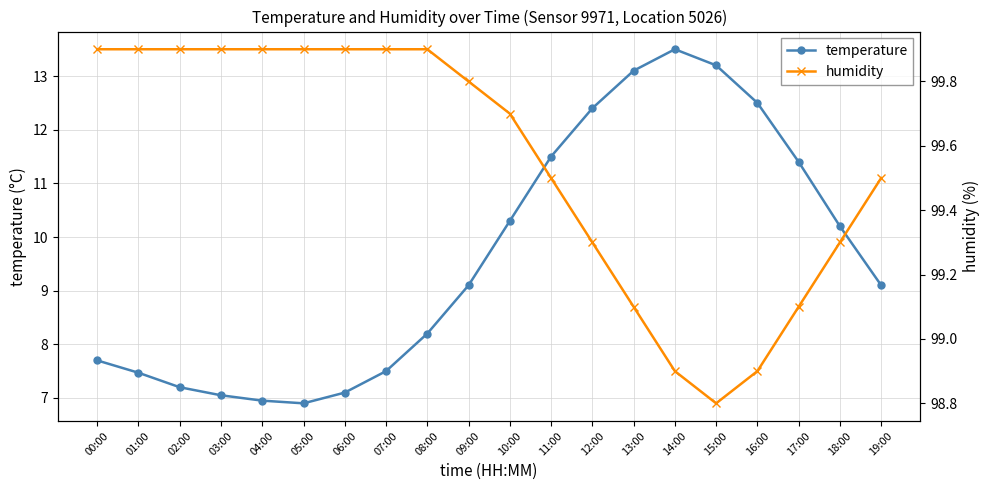

At 18:00, list the series in order from smallest to largest.

temperature, humidity